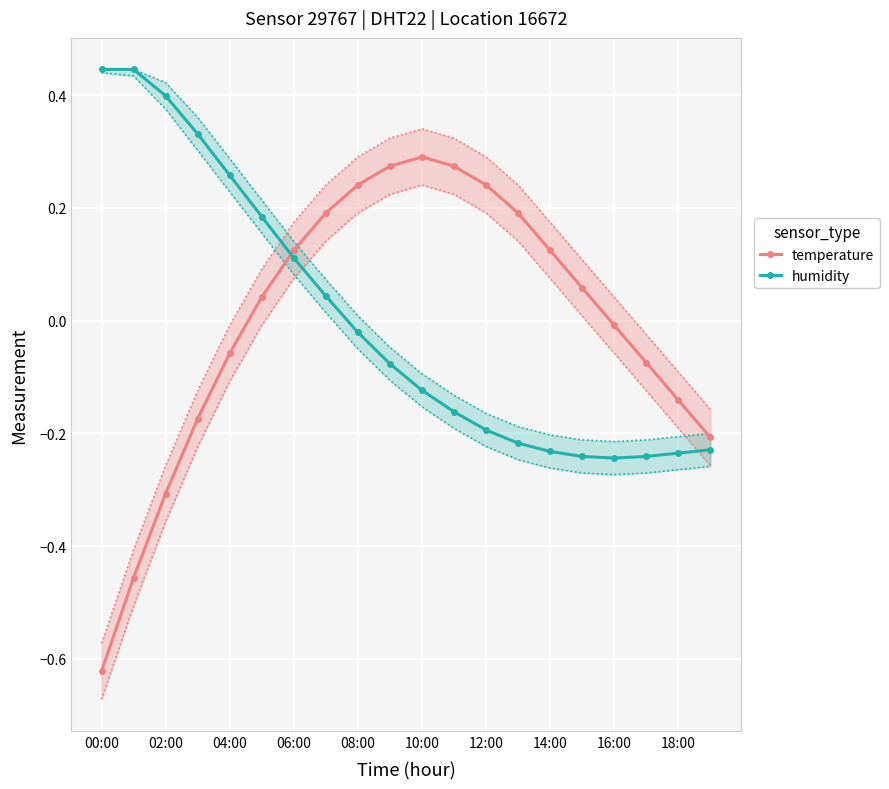

True or false: humidity has a value of -0.4 at 19.

False